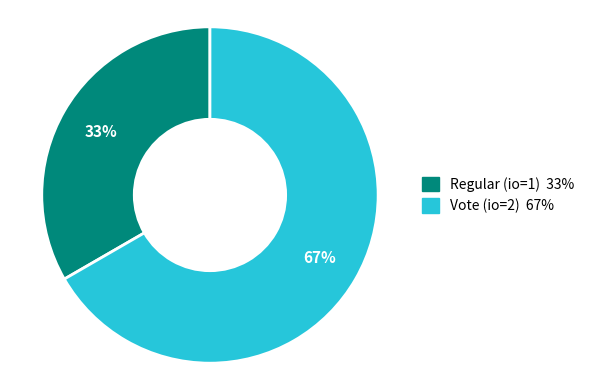

The Vote (io=2) slice represents 81% of the pie. True or false?

False